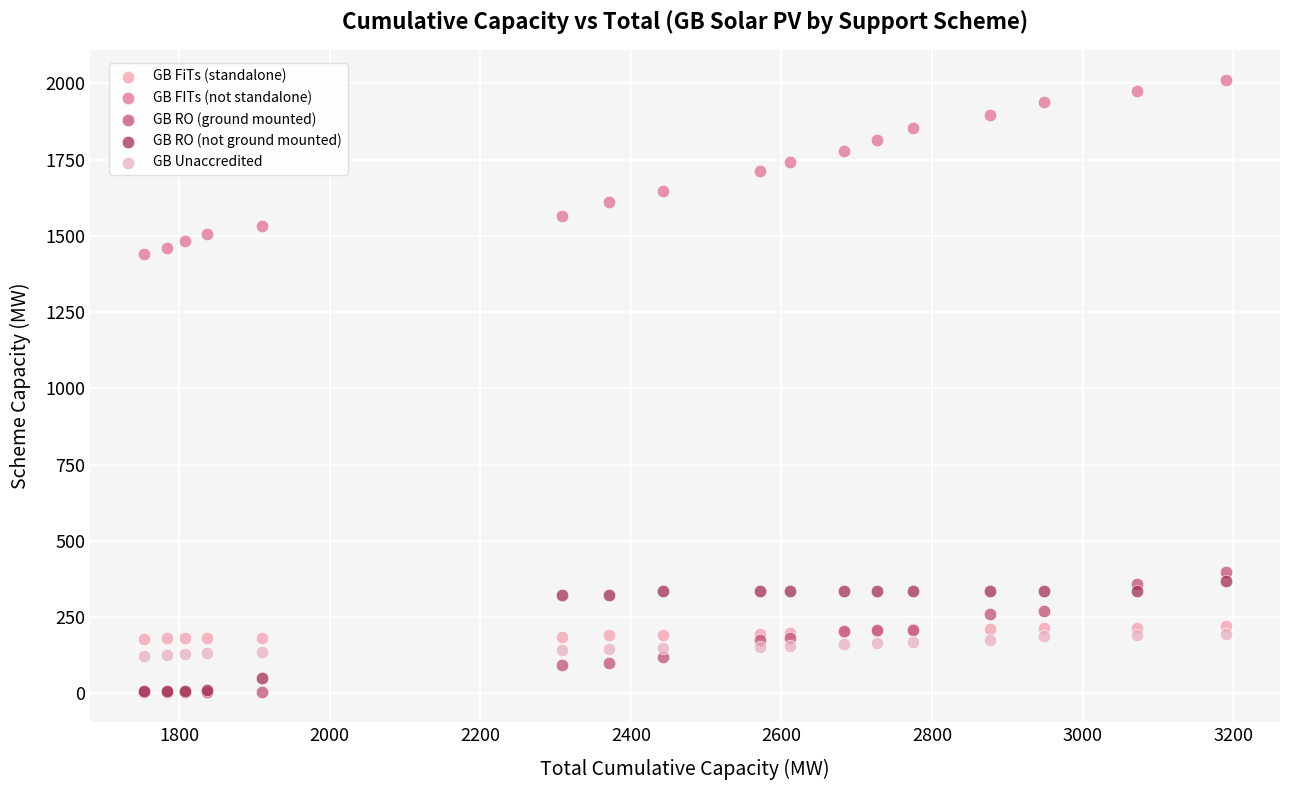

Which series contains the highest Y value?

GB FITs (not standalone)